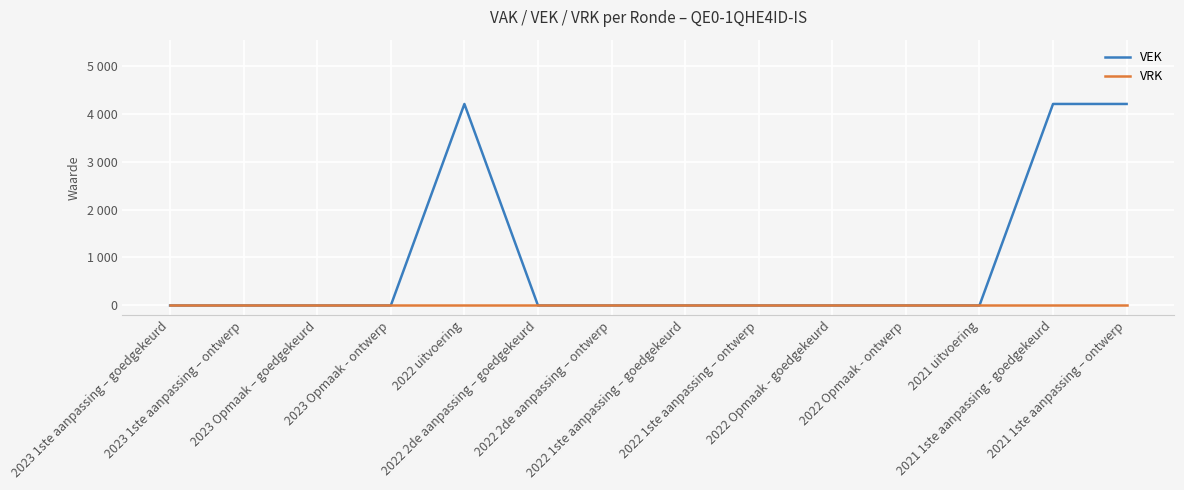

What are all the series names shown in the legend?

VEK, VRK